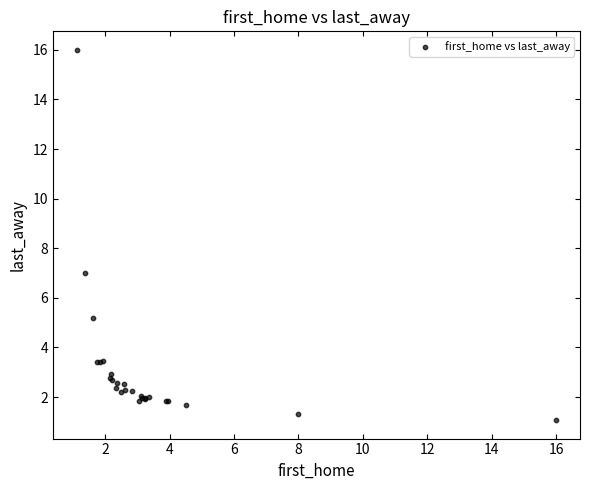

What Y value in the scatter plot is closest to 8?

7.0